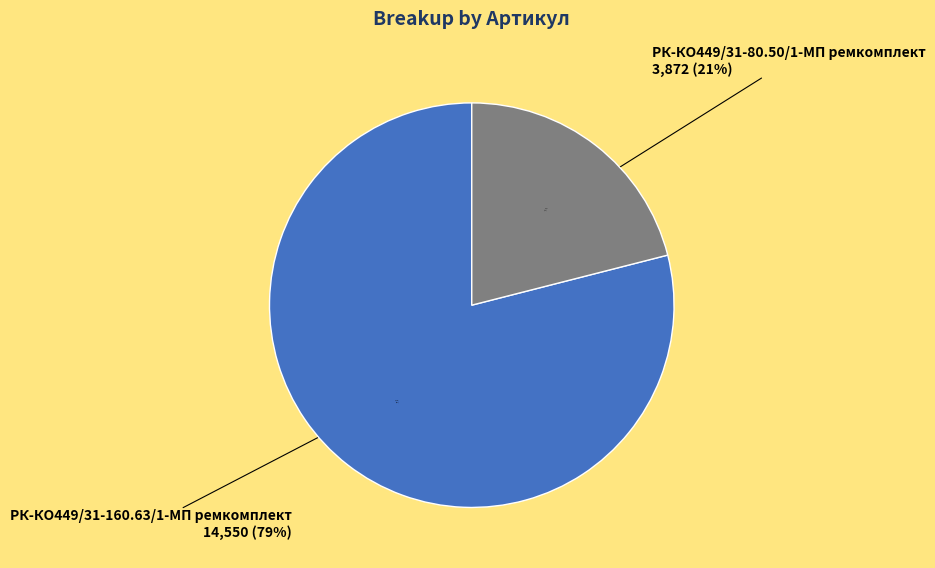

Is it true that РК-КО449/31-160.63/1-МП ремкомплект is 79% of the pie?

True